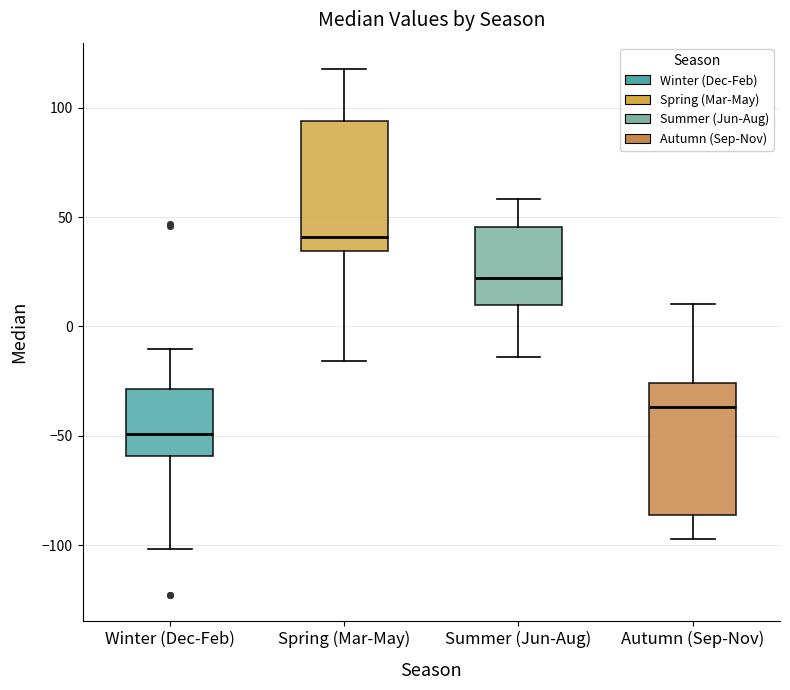

Where is the upper edge of the box for Winter (Dec-Feb) on the y-axis? The values are not printed on the chart, so give them approximately, as read against the axis.

-30